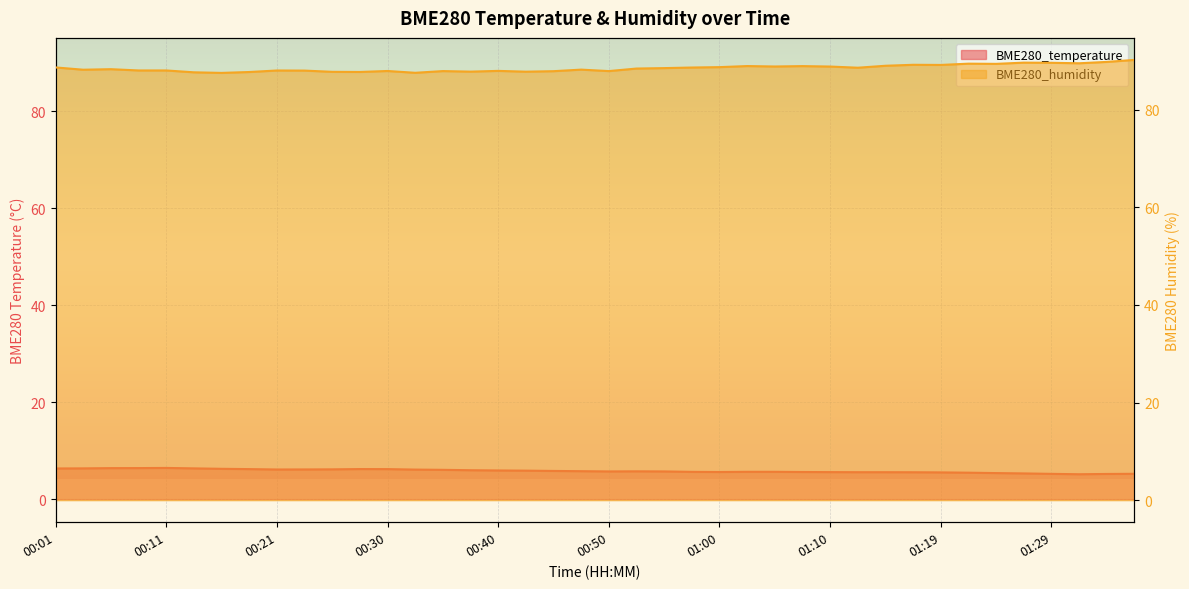

What is the spread (max minus min) of values at 00:33?

81.4